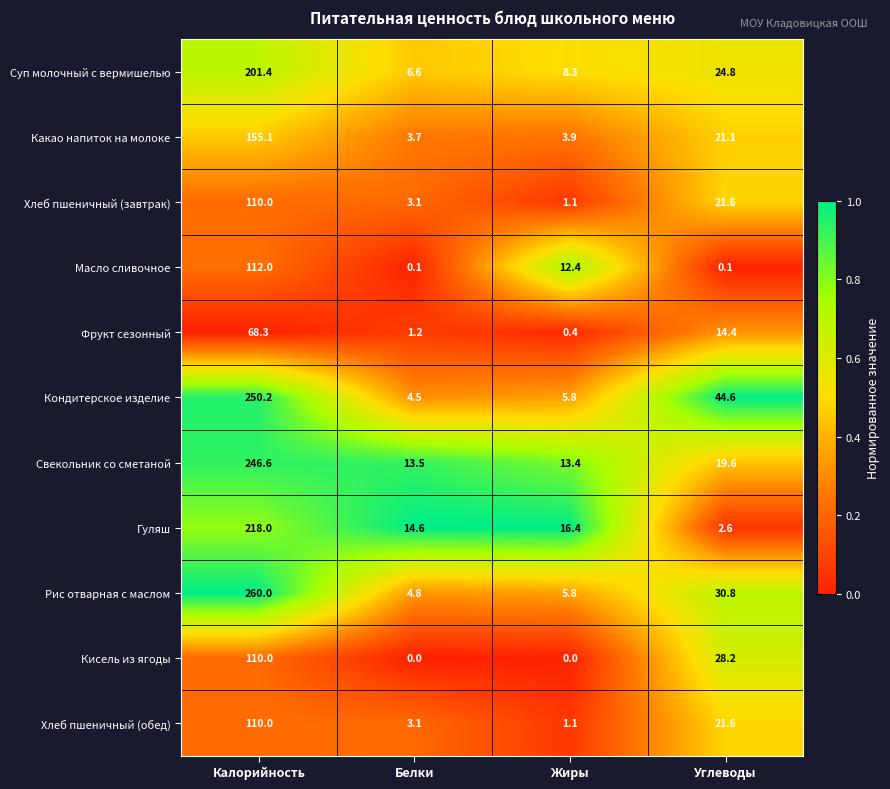

Which series has the largest total across all categories?

Кондитерское изделие